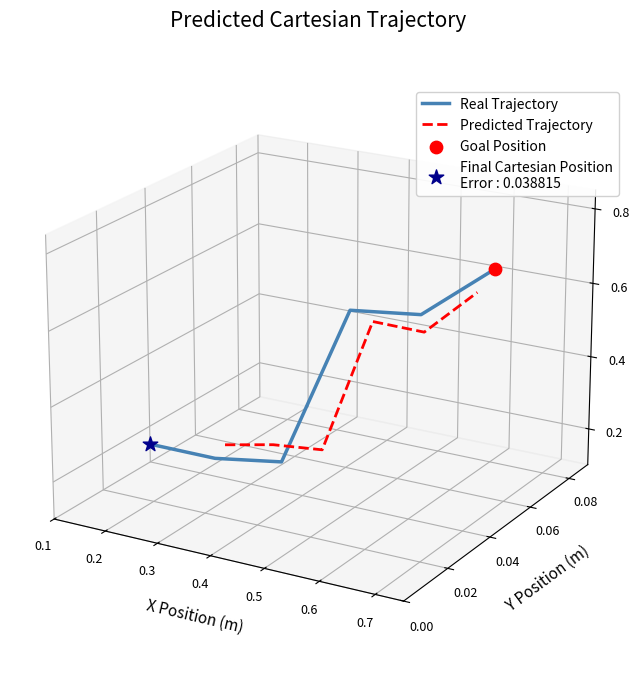

Which series contains the highest Y value?

Real Trajectory